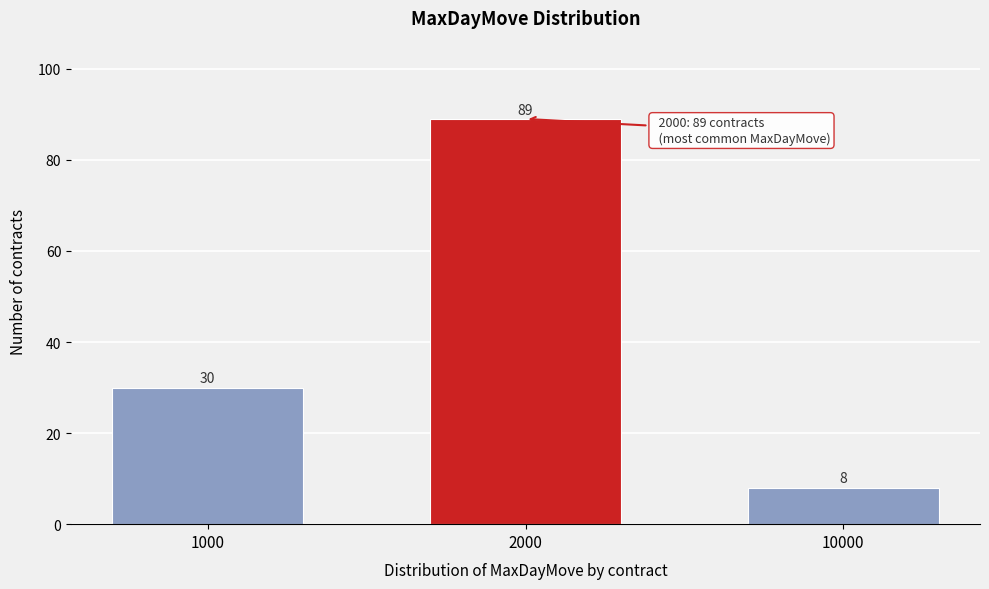

Reading left to right, extract all data points from this chart.

30	89	8